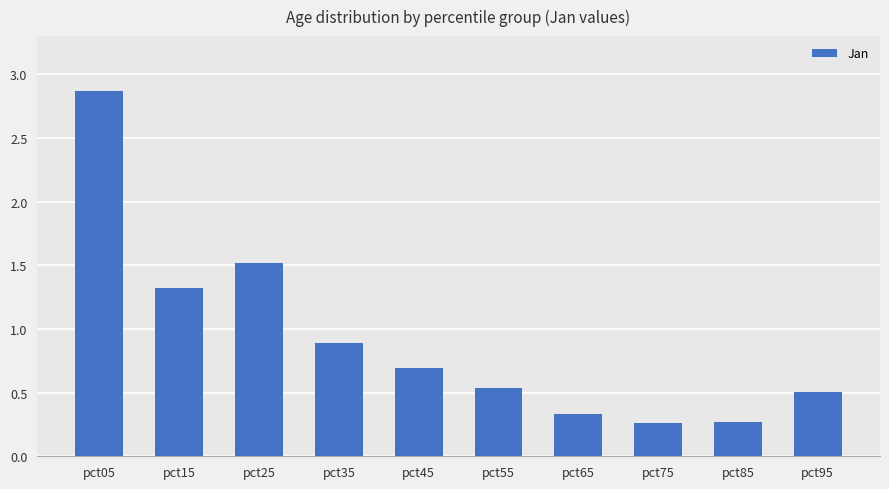

What is the change in value from pct15 to pct65?

-1.0